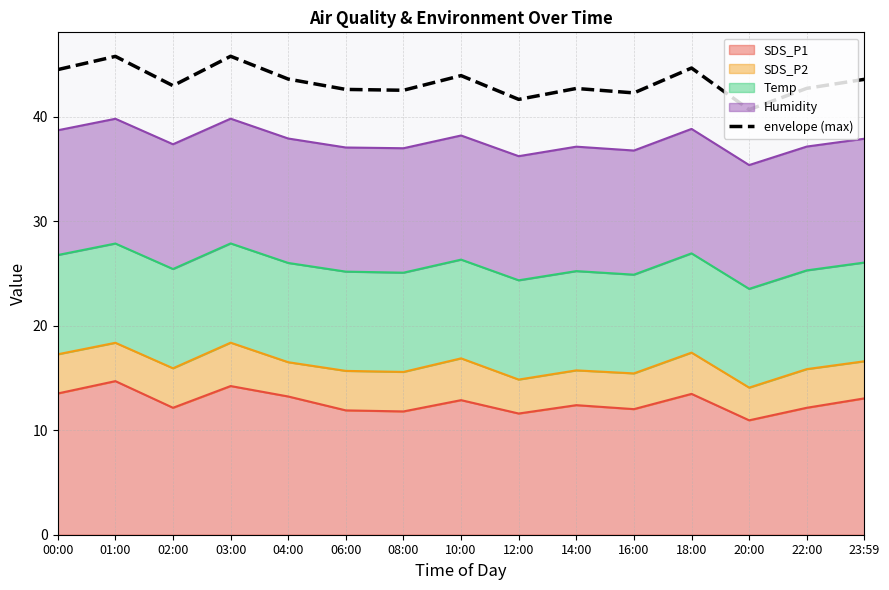

Does the chart display data point markers on the line(s)?

No